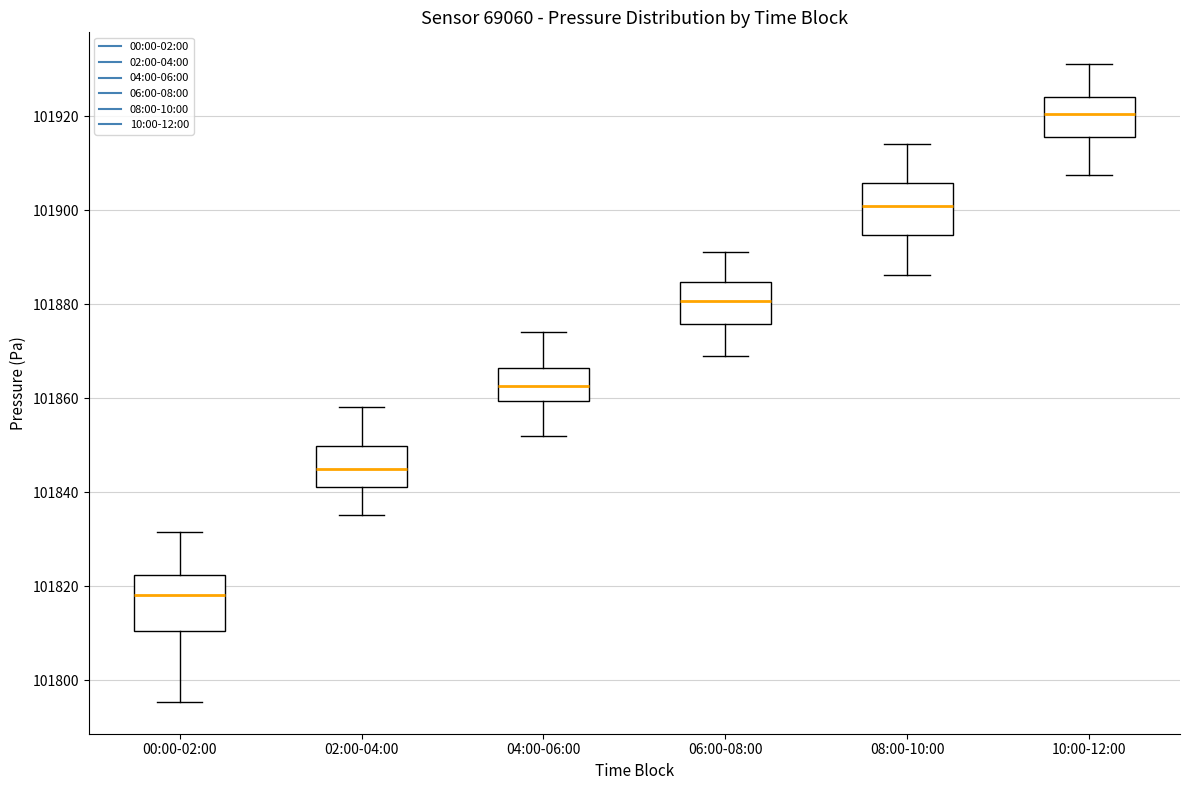

Reading left to right, read every box against the y-axis: the position of its median line, the range the box covers, and the ends of its whiskers. The values are not printed on the chart, so give them approximately, as read against the axis.

00:00-02:00: median 101818, box 101810 to 101822, whiskers 101796 to 101832
02:00-04:00: median 101844, box 101842 to 101850, whiskers 101836 to 101858
04:00-06:00: median 101862, box 101860 to 101866, whiskers 101852 to 101874
06:00-08:00: median 101880, box 101876 to 101884, whiskers 101870 to 101892
08:00-10:00: median 101900, box 101894 to 101906, whiskers 101886 to 101914
10:00-12:00: median 101920, box 101916 to 101924, whiskers 101908 to 101932